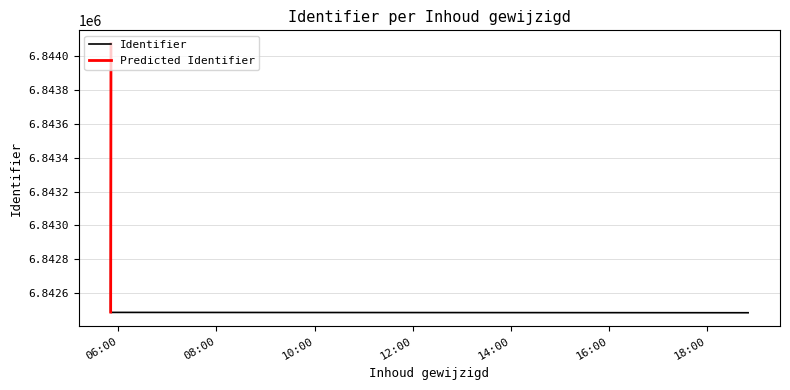

True or false: there are more than 0 points higher than both neighbors.

False